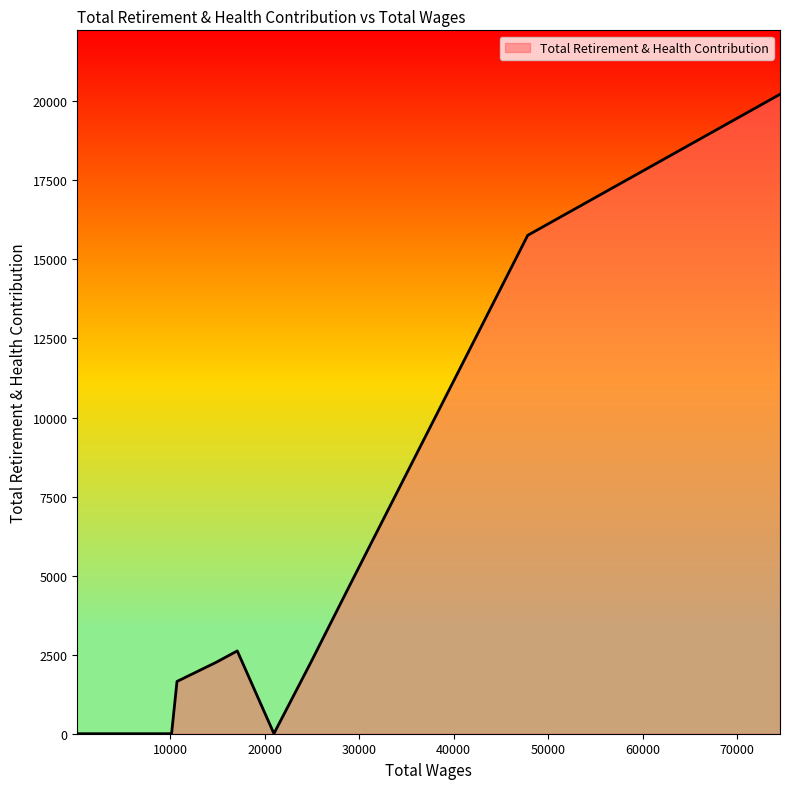

How many values exceed 0?

8